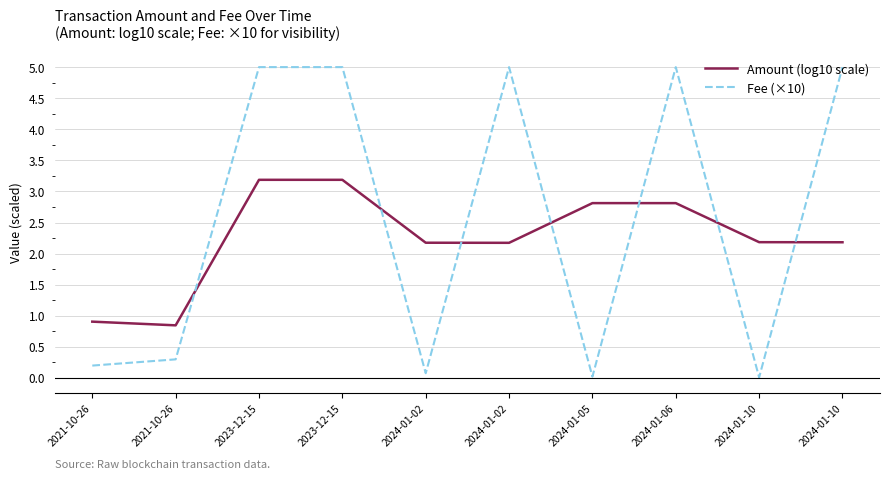

Which series has the largest total across all categories?

Fee (×10)